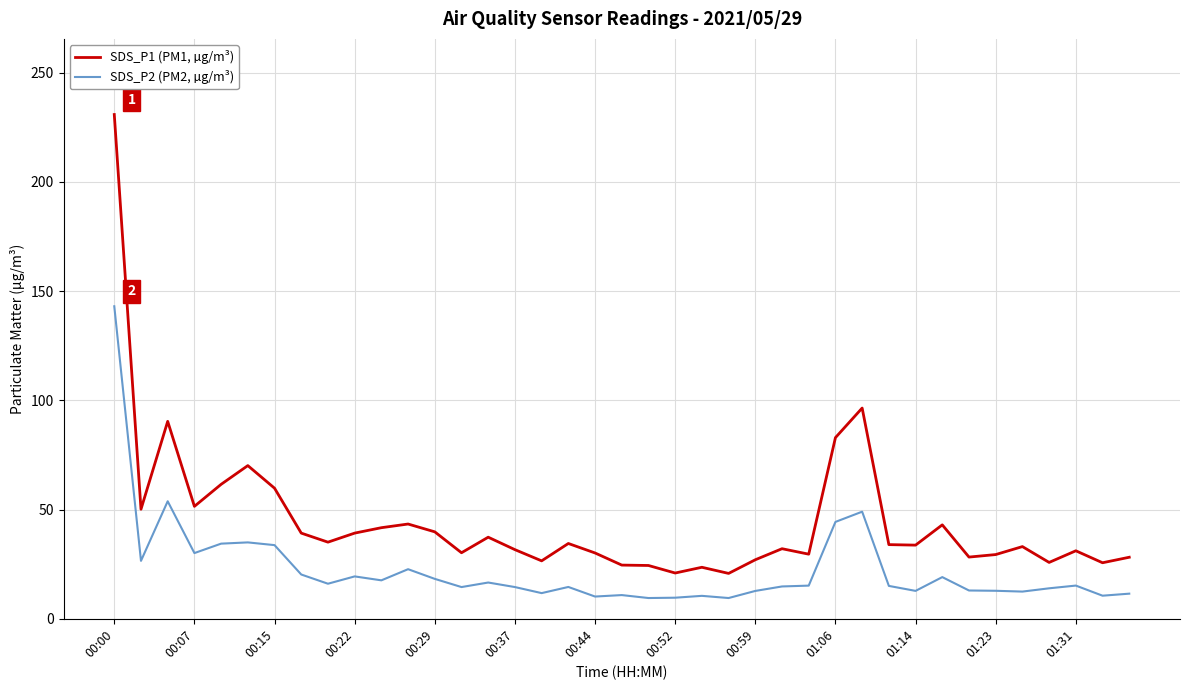

Which series has the largest total across all categories?

SDS_P1 (PM1, µg/m³)